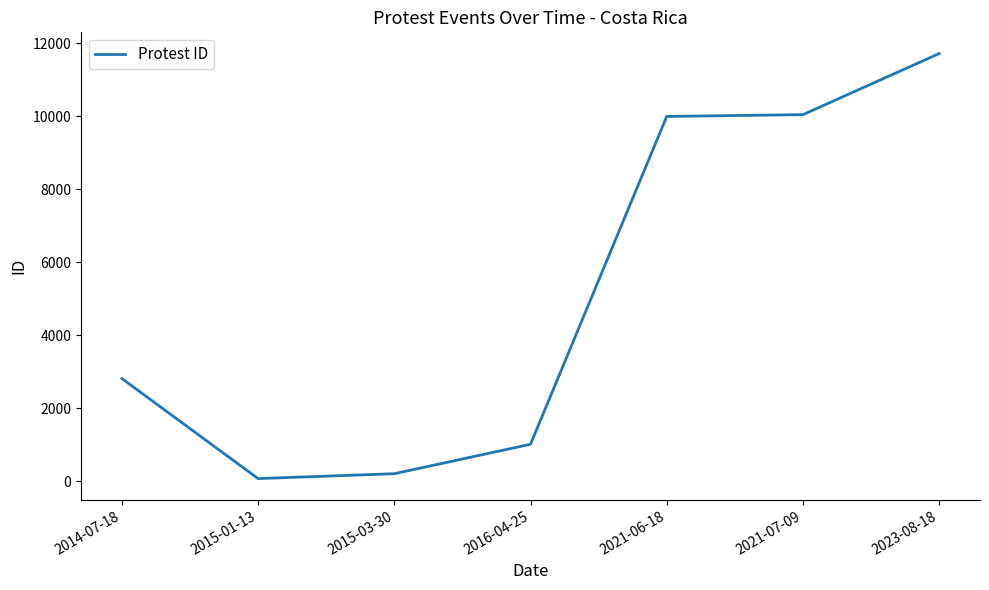

What is the average value?

5122